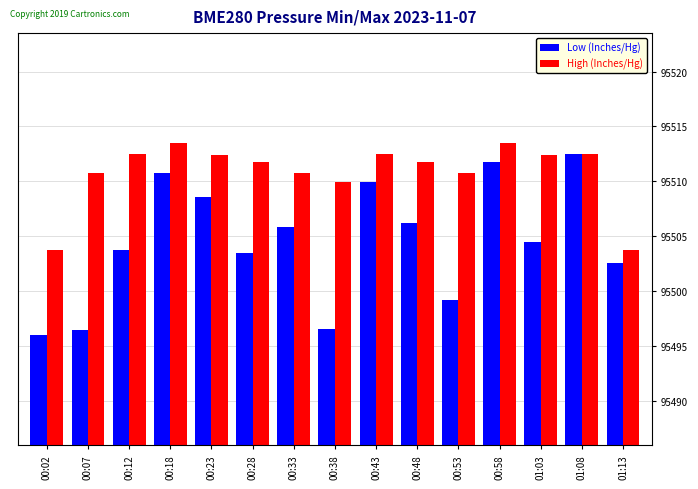

What is the smallest value displayed?

95496.0